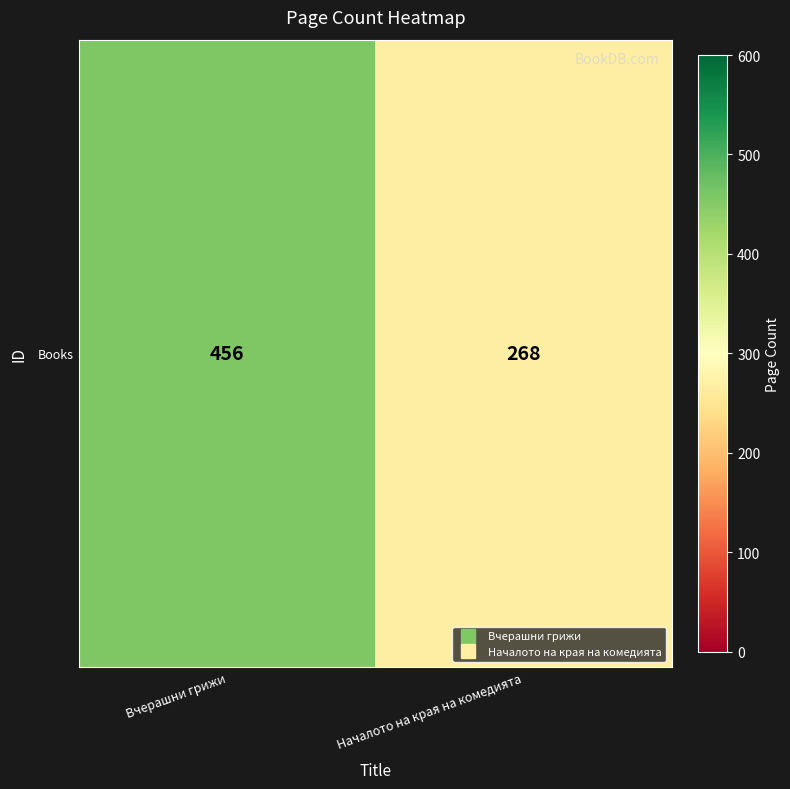

List the labels in order of value, largest first.

Вчерашни грижи, Началото на края на комедията